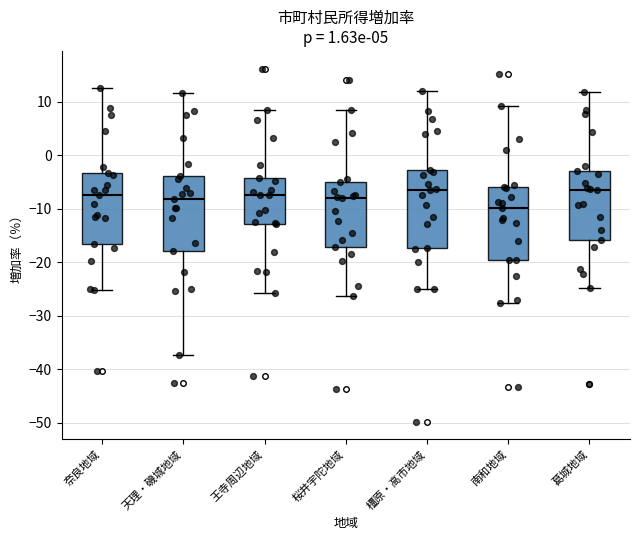

Where does the median line of the box for 葛城地域 sit on the y-axis? The values are not printed on the chart, so give them approximately, as read against the axis.

-6